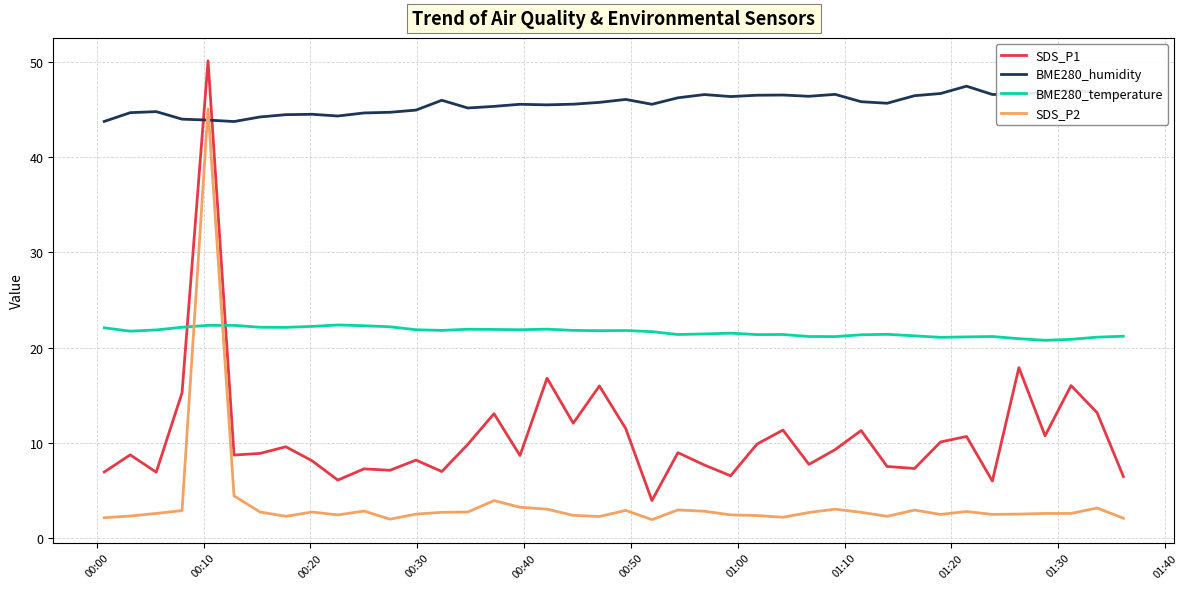

In BME280_humidity, how many points are higher than both neighbors (excluding endpoints)?

10